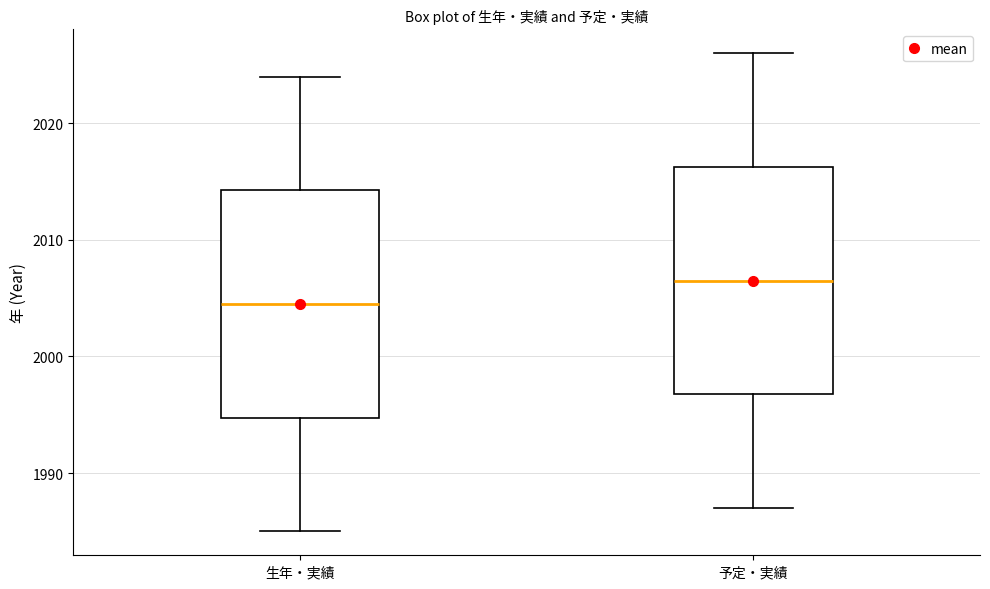

Where is the upper edge of the box for 生年・実績 on the y-axis? The values are not printed on the chart, so give them approximately, as read against the axis.

2014